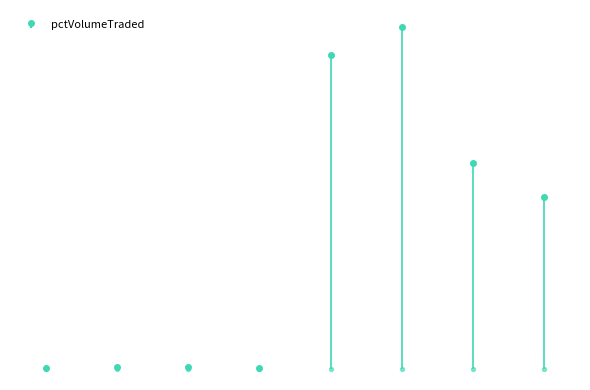

What is the ratio of the value at 2005-12-01 to the value at 2006-05-17?

0.5